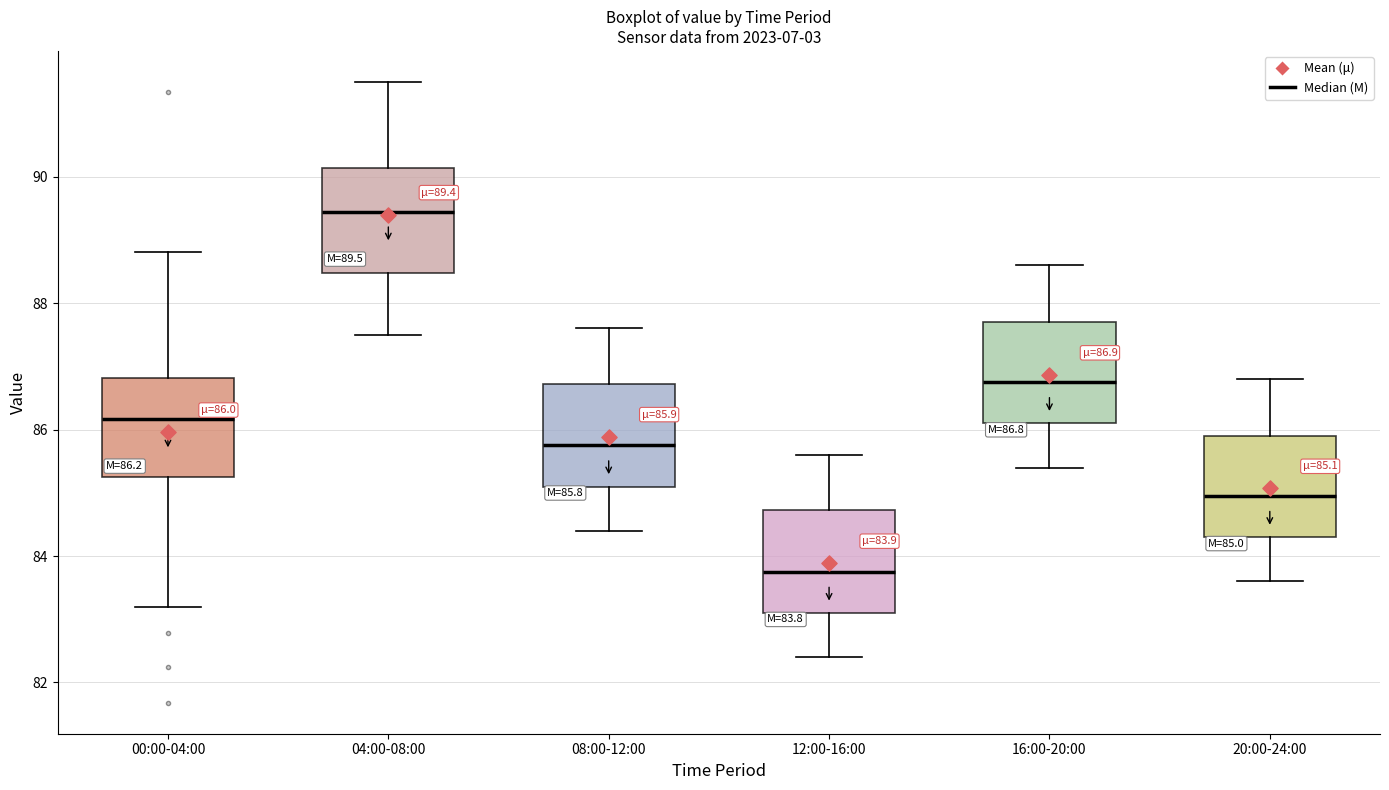

Which box's median line is the lowest?

12:00-16:00